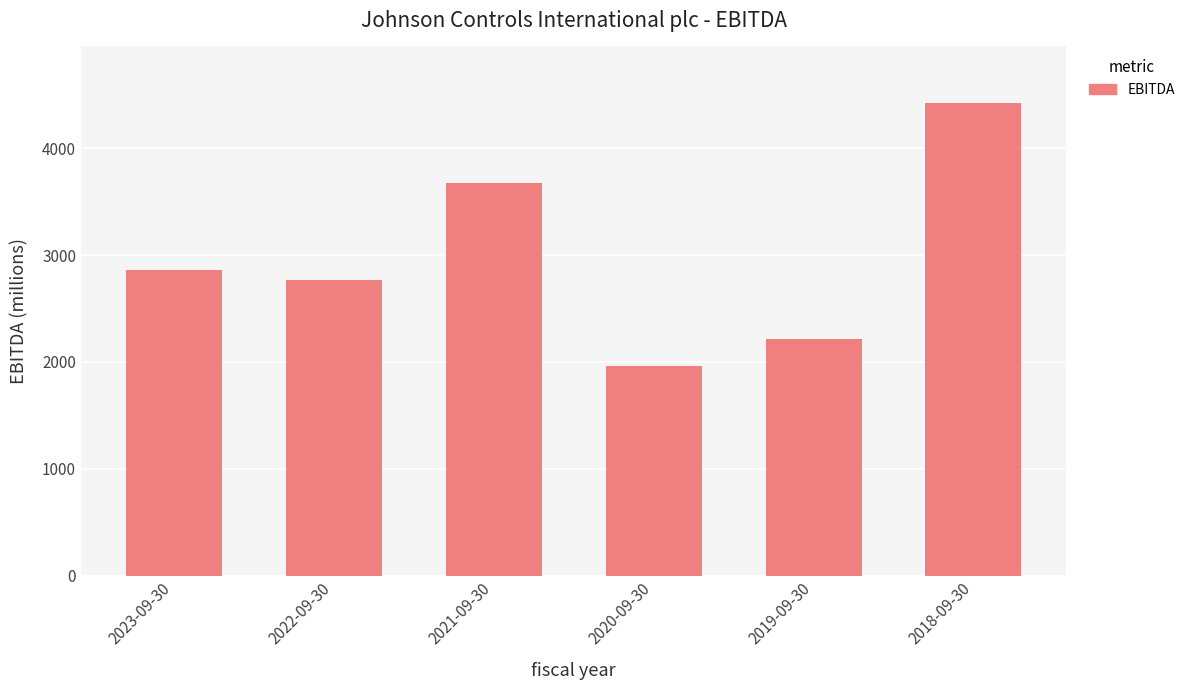

At which category does the chart reach its minimum across all series?

2020-09-30